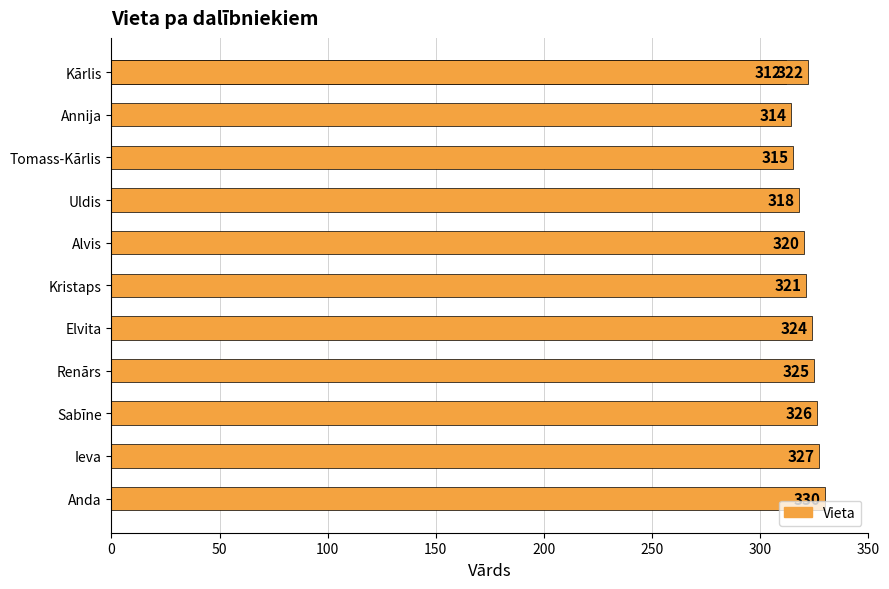

What is the smallest value displayed?

312